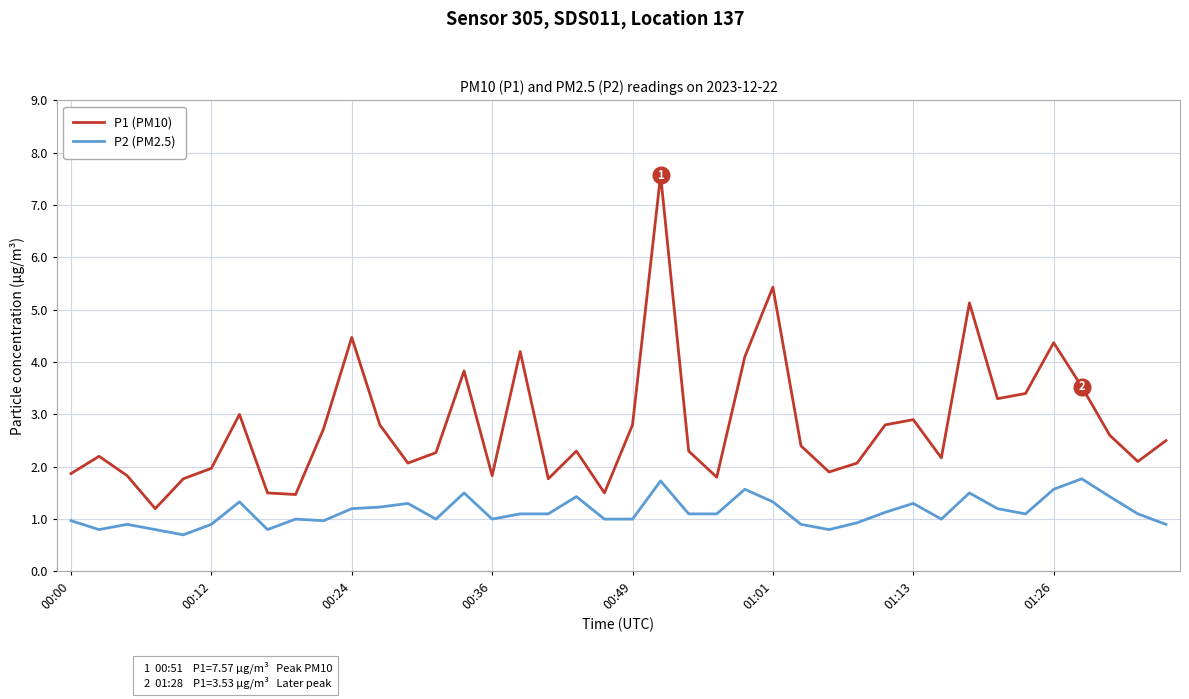

Rank the series by their maximum value, from highest to lowest.

P1 (PM10), P2 (PM2.5)